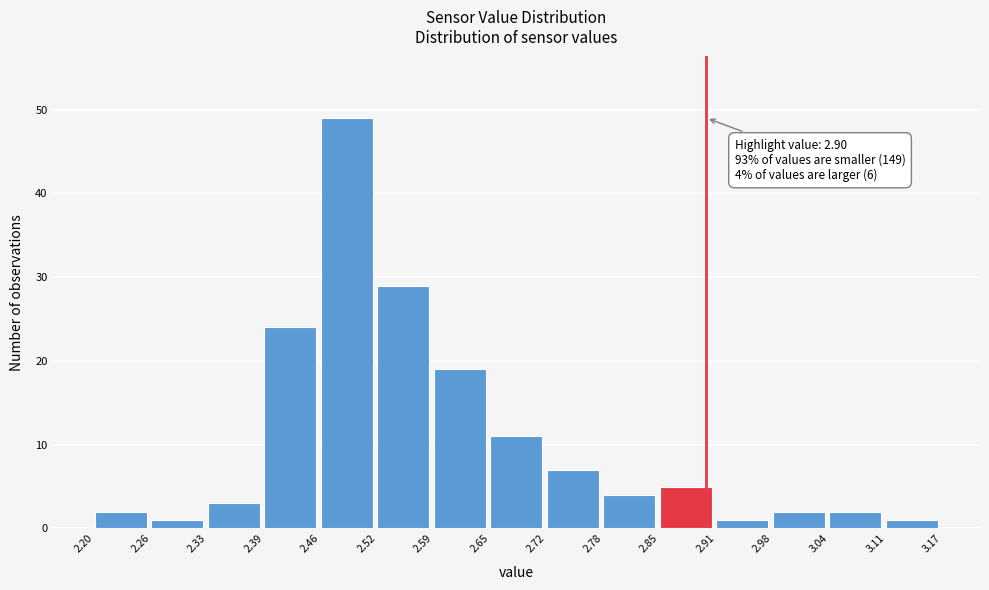

Over which range of the x-axis is the bar tallest?

2.46 to 2.52